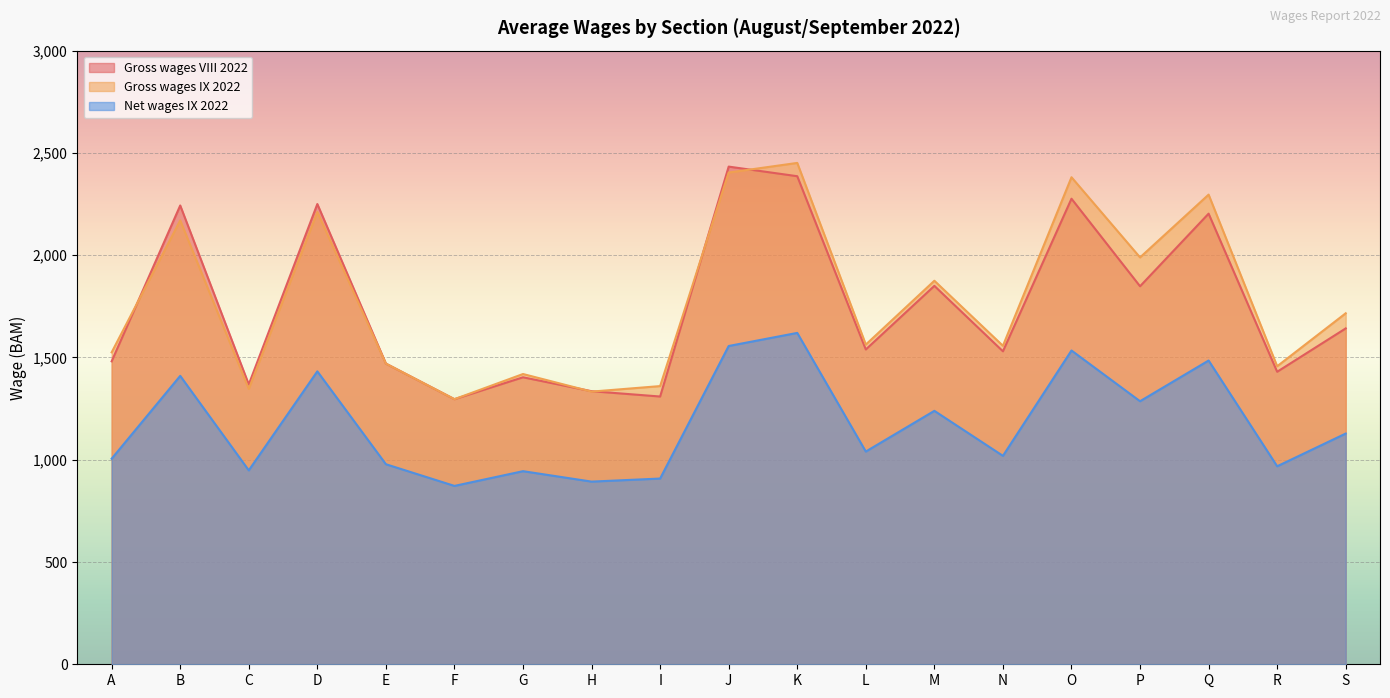

What is the maximum value for Gross wages IX 2022?

2451